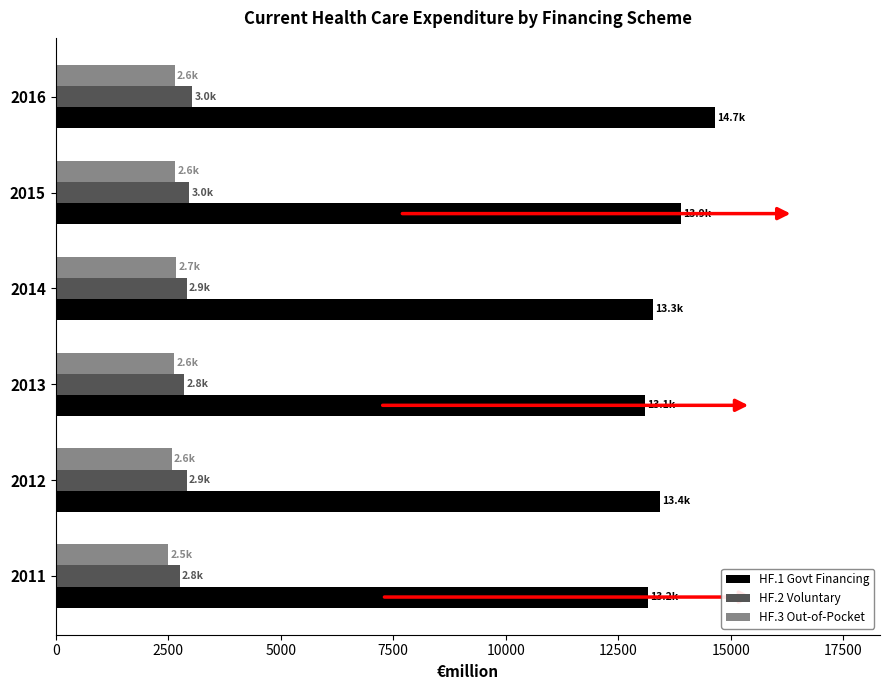

At how many categories does at least one series exceed 4098?

6